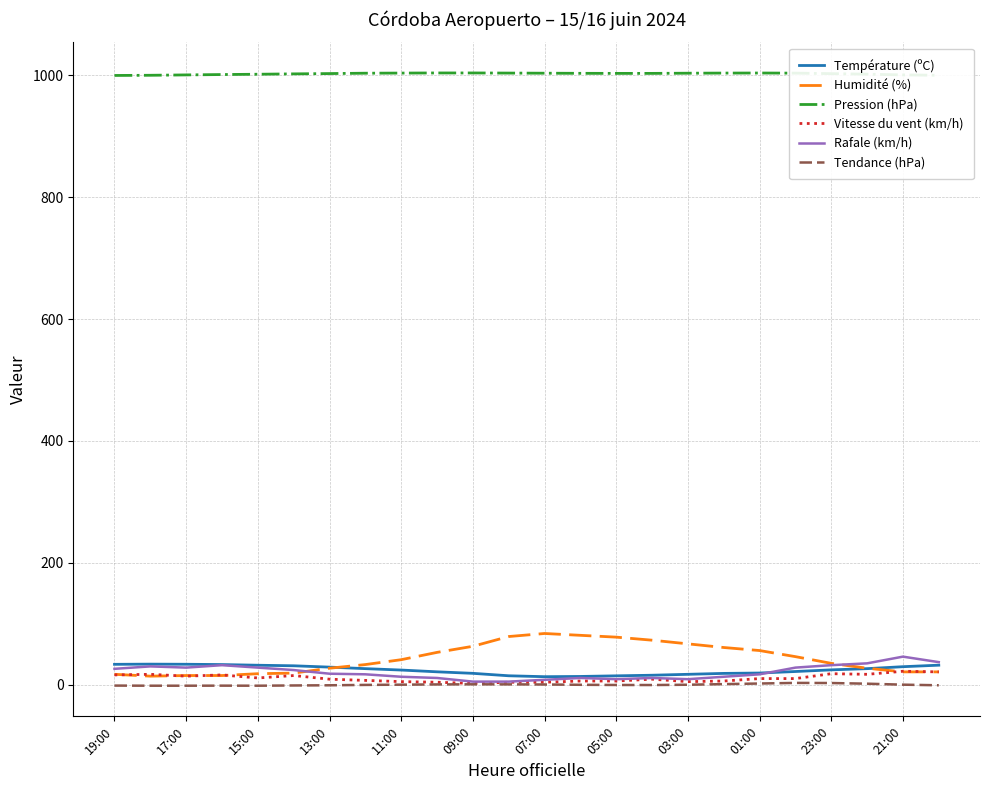

True or false: Pression (hPa) and Température (ºC) intersect in this chart.

False